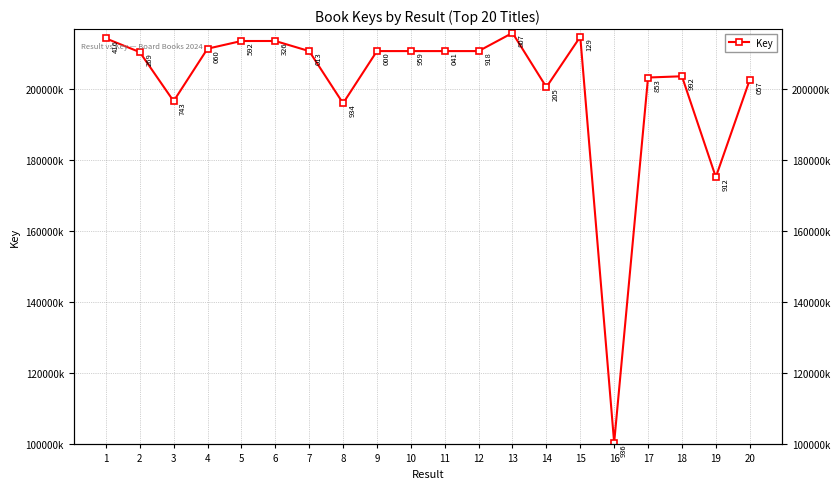

How many values are below 210654918?

10